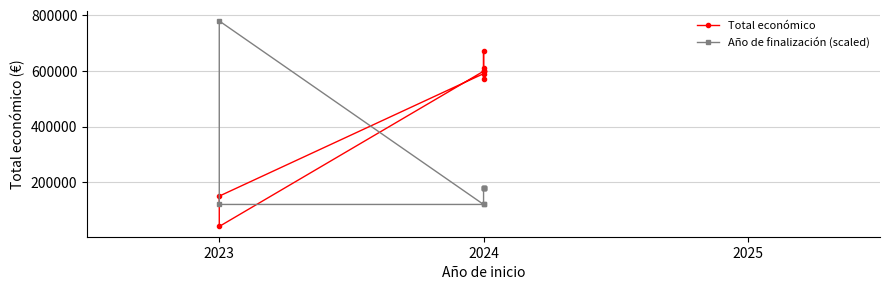

Reading right to left, transcribe all the data shown in this chart.

Total económico: 599927	609206	599134	571965	672807	590382	150000	40876	599262
Año de finalización (scaled): 180000	180000	180000	180000	180000	120000	120000	780000	120000